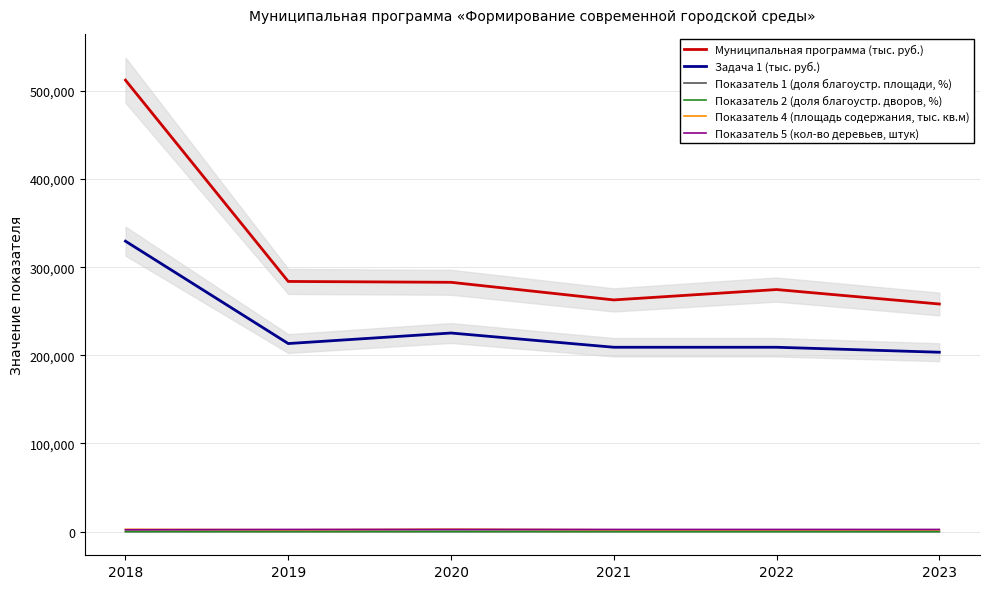

Is it true that Муниципальная программа (тыс. руб.) equals 512182.3 at 2018?

True